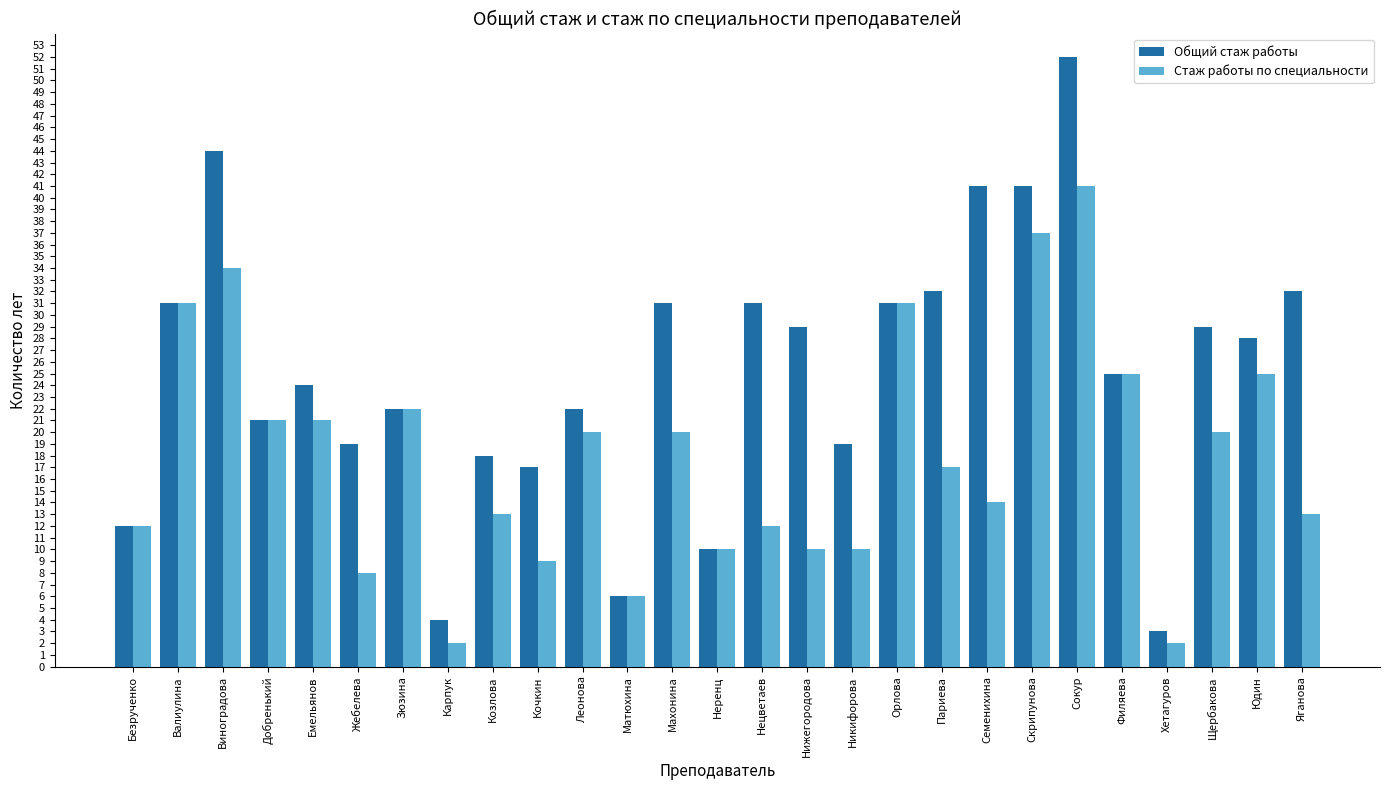

Is the value of Общий стаж работы at Юдин greater than the value of Стаж работы по специальности at Никифорова?

Yes